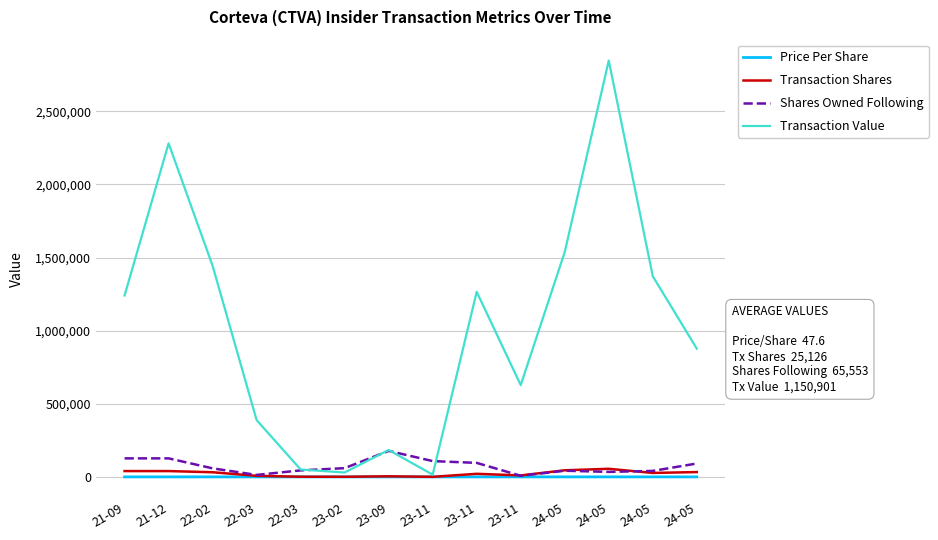

True or false: Transaction Value has more than 0 interior local peaks.

True